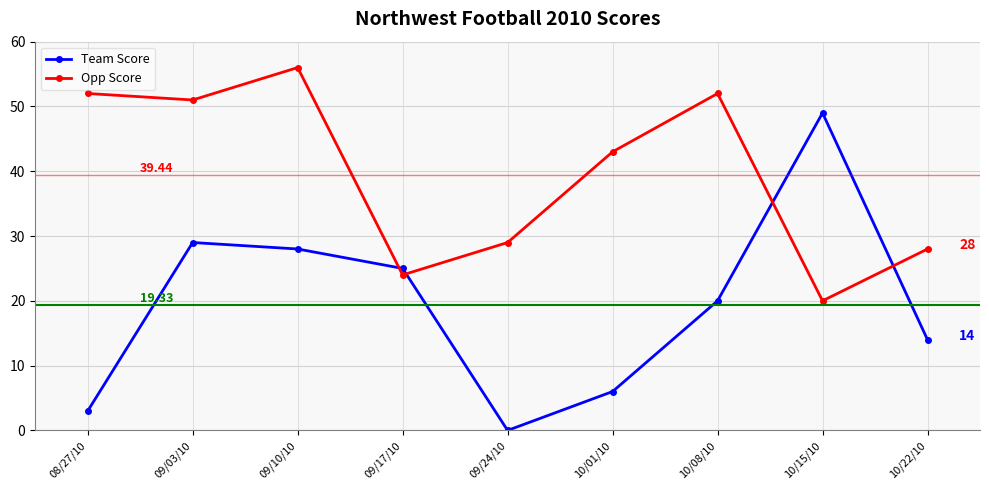

True or false: Team Score has a value of 0 at 09/24/10.

True